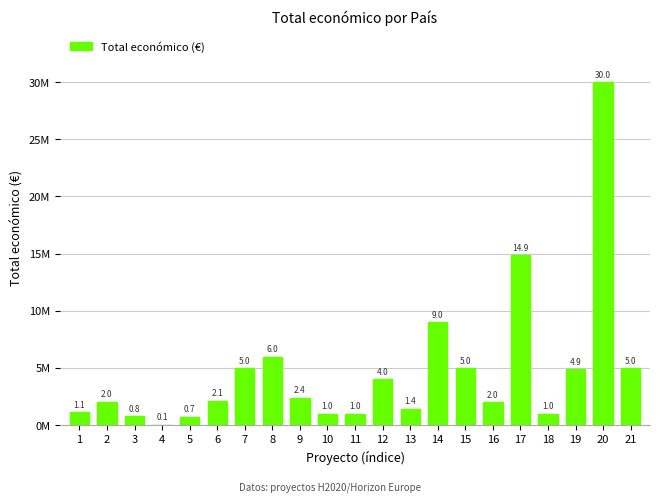

Approximately how many times larger is the value at 14 compared to 10?

9.0